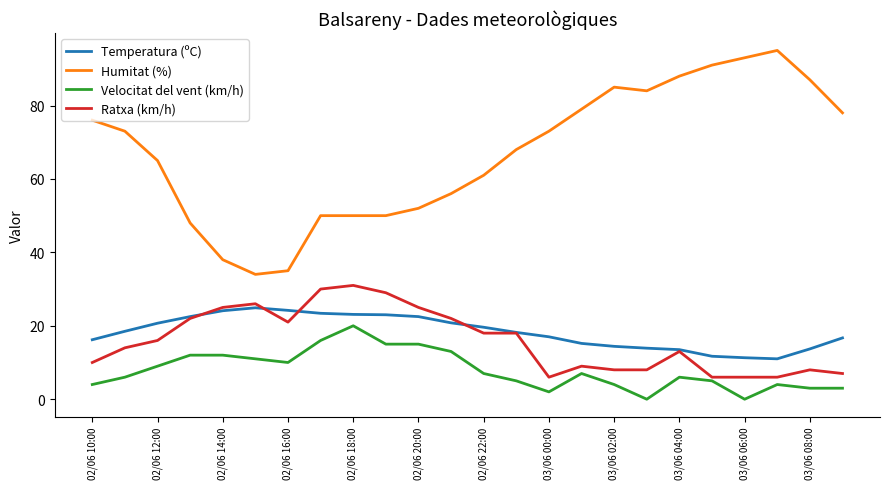

What are all the series names shown in the legend?

Temperatura (ºC), Humitat (%), Velocitat del vent (km/h), Ratxa (km/h)